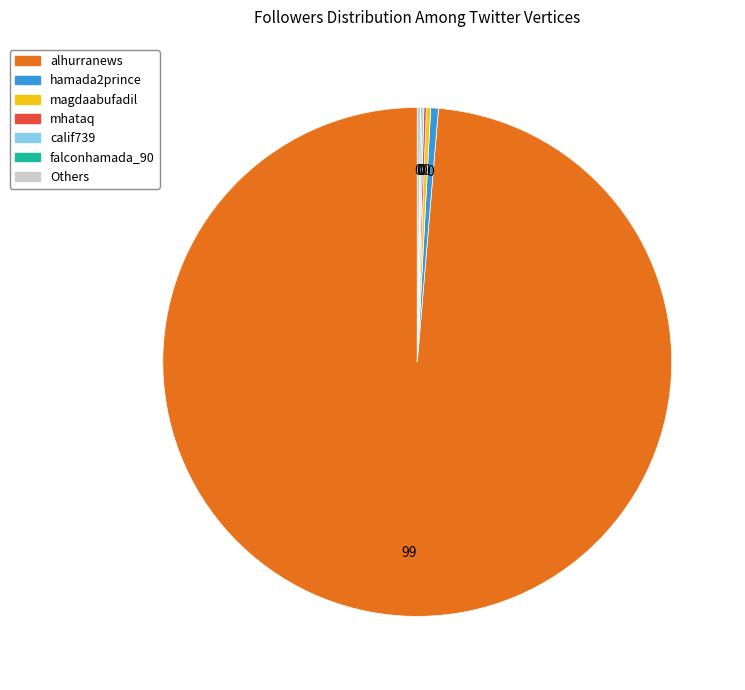

Is there any slice that represents more than half of the pie?

Yes